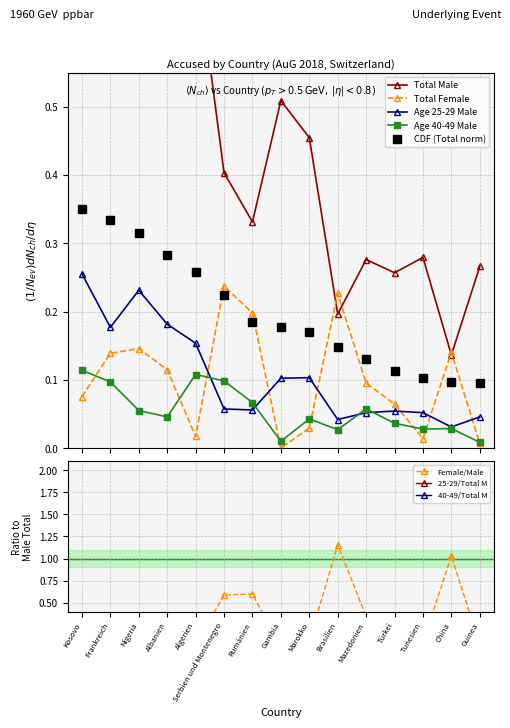

True or false: Age 40-49 Male and CDF (Total norm) intersect in this chart.

False